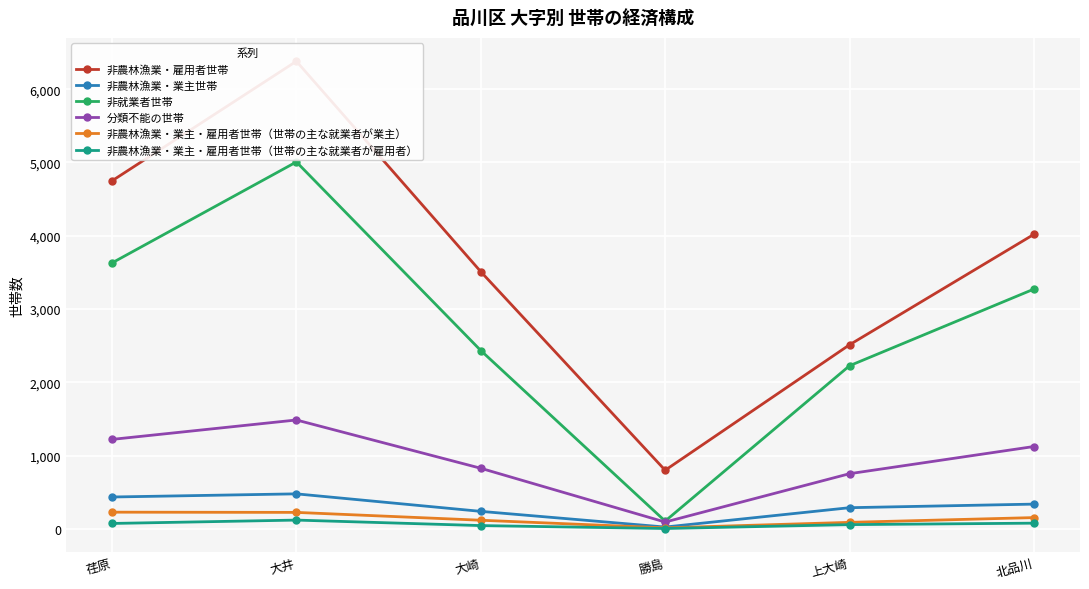

Which series has the largest range (max minus min)?

非農林漁業・雇用者世帯